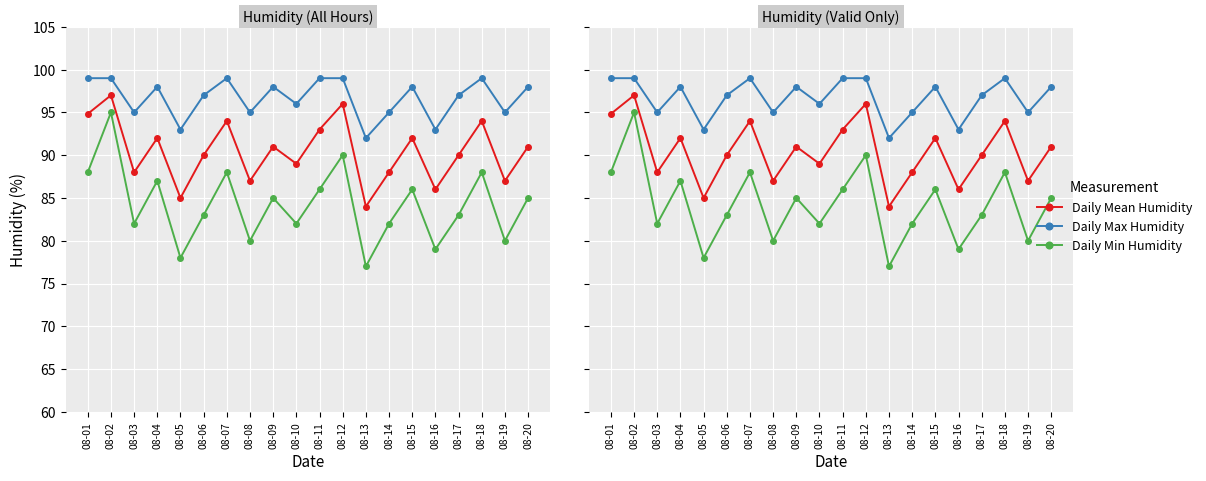

Is it true that Daily Mean Humidity equals 92.0 at 08-15?

True